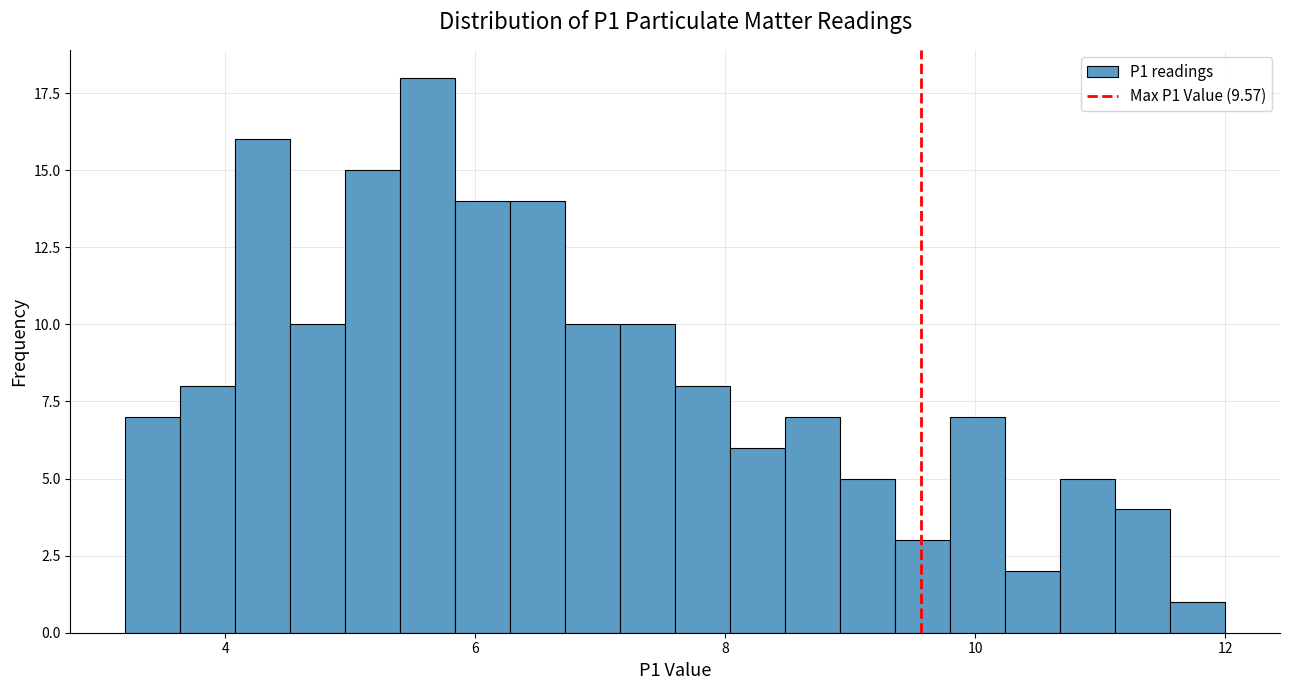

Around what value on the x-axis is the tallest bar? Give the approximate position of its centre, as read against the axis.

5.6